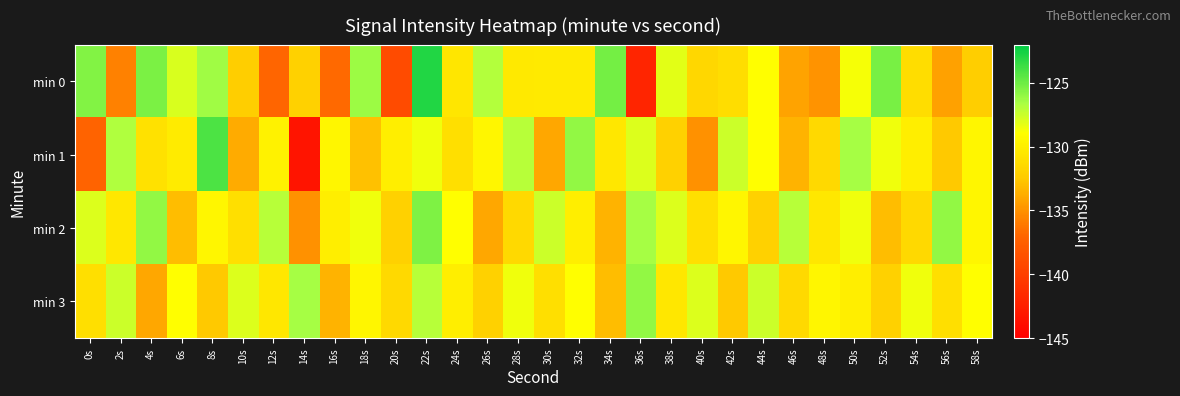

Reading left to right, extract all data points from this chart.

min 0: 0s=-125.5	2s=-135.7	4s=-125.4	6s=-127.9	8s=-126.4	10s=-132.2	12s=-136.9	14s=-132.0	16s=-136.8	18s=-126.2	20s=-139.0	22s=-122.9	24s=-130.5	26s=-126.9	28s=-130.4	30s=-130.3	32s=-130.3	34s=-125.2	36s=-142.0	38s=-128.1	40s=-131.5	42s=-131.2	44s=-129.0	46s=-134.2	48s=-134.9	50s=-128.7	52s=-125.3	54s=-131.3	56s=-134.3	58s=-132.2
min 1: 0s=-137.2	2s=-126.8	4s=-131.0	6s=-130.2	8s=-124.1	10s=-133.8	12s=-129.8	14s=-143.3	16s=-129.5	18s=-132.9	20s=-130.0	22s=-128.5	24s=-131.0	26s=-129.5	28s=-127.0	30s=-134.0	32s=-126.0	34s=-130.5	36s=-128.0	38s=-132.0	40s=-135.0	42s=-127.5	44s=-129.0	46s=-133.5	48s=-131.5	50s=-126.5	52s=-128.5	54s=-130.0	56s=-132.5	58s=-129.5
min 2: 0s=-128.0	2s=-130.5	4s=-126.0	6s=-133.0	8s=-129.5	10s=-131.0	12s=-127.0	14s=-135.0	16s=-130.0	18s=-128.5	20s=-132.0	22s=-125.5	24s=-129.0	26s=-134.0	28s=-131.5	30s=-127.5	32s=-130.0	34s=-133.5	36s=-126.5	38s=-128.0	40s=-131.0	42s=-129.5	44s=-132.0	46s=-127.0	48s=-130.5	50s=-128.5	52s=-133.0	54s=-131.5	56s=-126.0	58s=-129.5
min 3: 0s=-131.0	2s=-127.5	4s=-134.0	6s=-129.0	8s=-132.5	10s=-128.0	12s=-130.5	14s=-126.5	16s=-133.5	18s=-129.5	20s=-131.5	22s=-127.0	24s=-130.0	26s=-132.0	28s=-128.5	30s=-131.0	32s=-129.0	34s=-133.0	36s=-126.0	38s=-130.5	40s=-128.0	42s=-132.5	44s=-127.5	46s=-131.5	48s=-129.5	50s=-130.0	52s=-132.0	54s=-128.5	56s=-131.0	58s=-129.0